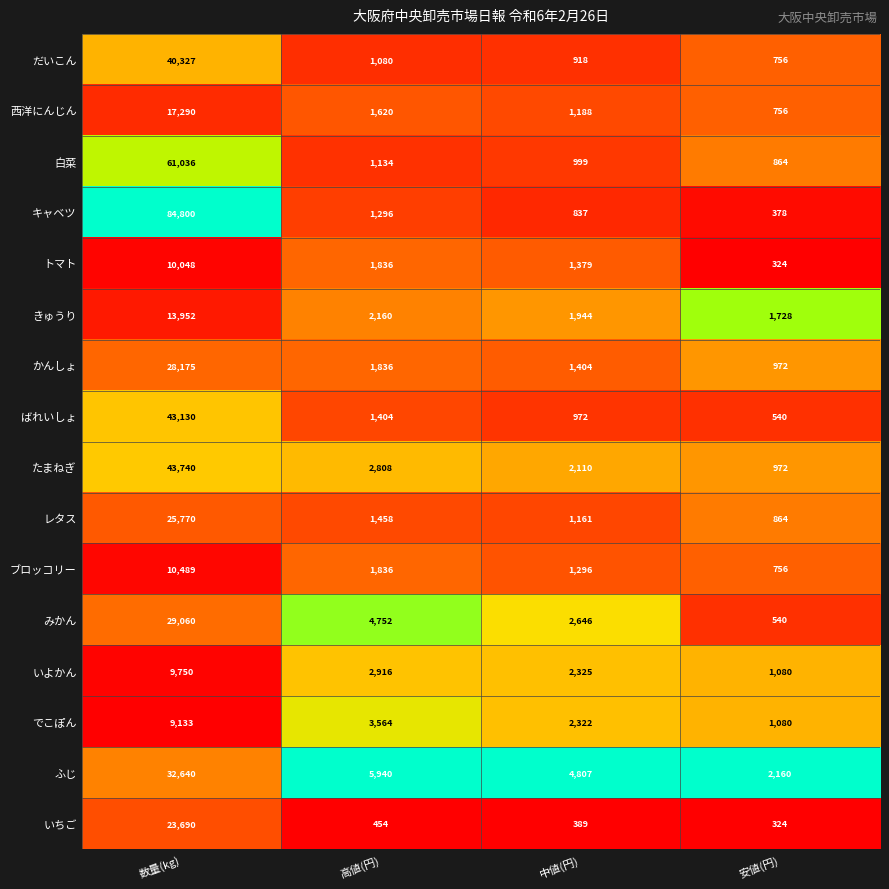

What is the difference between the maximum and second lowest values in the 白菜 series?

60037